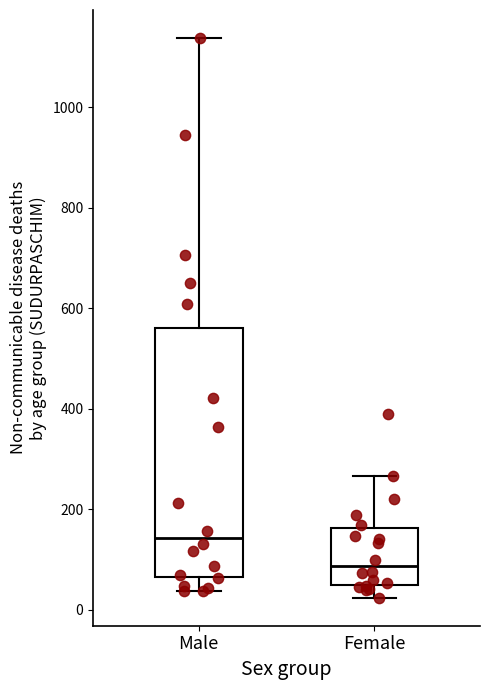

Reading left to right, read every box against the y-axis: the position of its median line, the range the box covers, and the ends of its whiskers. The values are not printed on the chart, so give them approximately, as read against the axis.

Male: median 140, box 60 to 560, whiskers 40 to 1140
Female: median 80, box 40 to 160, whiskers 20 to 260